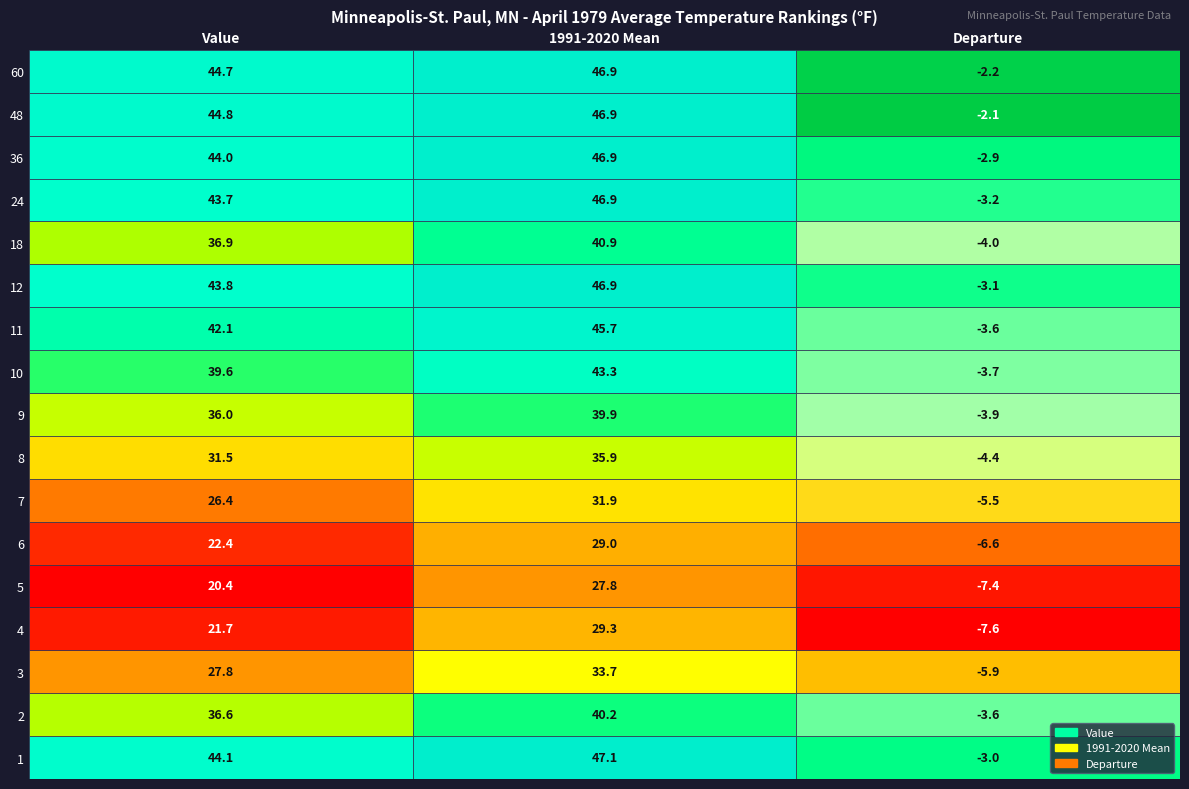

Reading left to right, what are all the values shown in this chart?

1: 0=44.1	1=47.1	2=-3.0
2: 0=36.6	1=40.2	2=-3.6
3: 0=27.8	1=33.7	2=-5.9
4: 0=21.7	1=29.3	2=-7.6
5: 0=20.4	1=27.8	2=-7.4
6: 0=22.4	1=29.0	2=-6.6
7: 0=26.4	1=31.9	2=-5.5
8: 0=31.5	1=35.9	2=-4.4
9: 0=36.0	1=39.9	2=-3.9
10: 0=39.6	1=43.3	2=-3.7
11: 0=42.1	1=45.7	2=-3.6
12: 0=43.8	1=46.9	2=-3.1
18: 0=36.9	1=40.9	2=-4.0
24: 0=43.7	1=46.9	2=-3.2
36: 0=44.0	1=46.9	2=-2.9
48: 0=44.8	1=46.9	2=-2.1
60: 0=44.7	1=46.9	2=-2.2